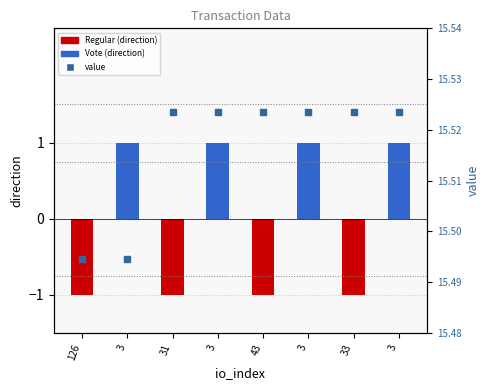

At which category does the chart reach its minimum across all series?

126